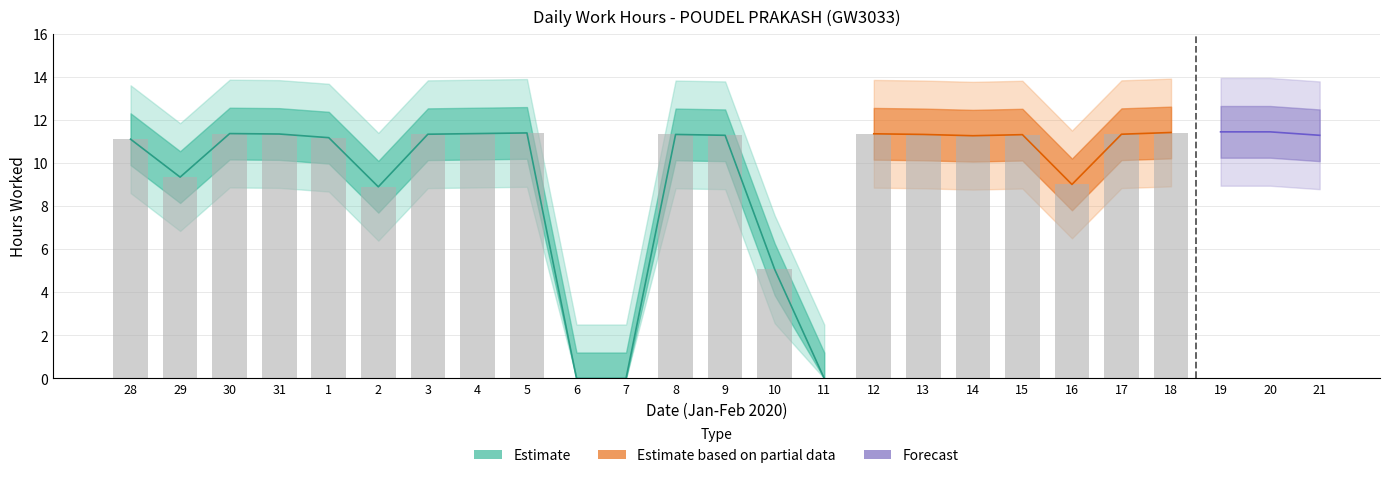

Reading right to left, transcribe all the data shown in this chart.

11.3	11.4	11.4	11.4	11.3	9.0	11.3	11.3	11.3	11.3	0.0	5.1	11.3	11.3	0.0	0.0	11.4	11.4	11.3	8.9	11.2	11.3	11.4	9.3	11.1